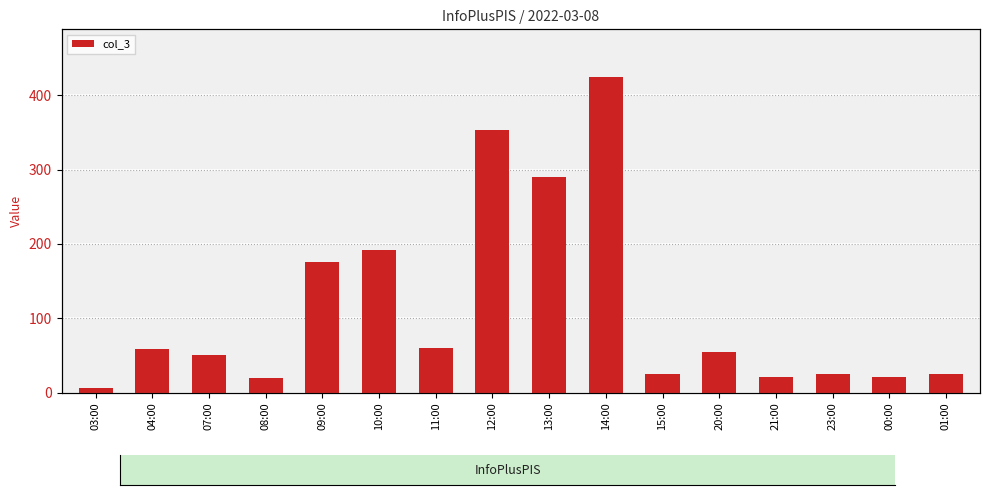

How many values are below 54?

8